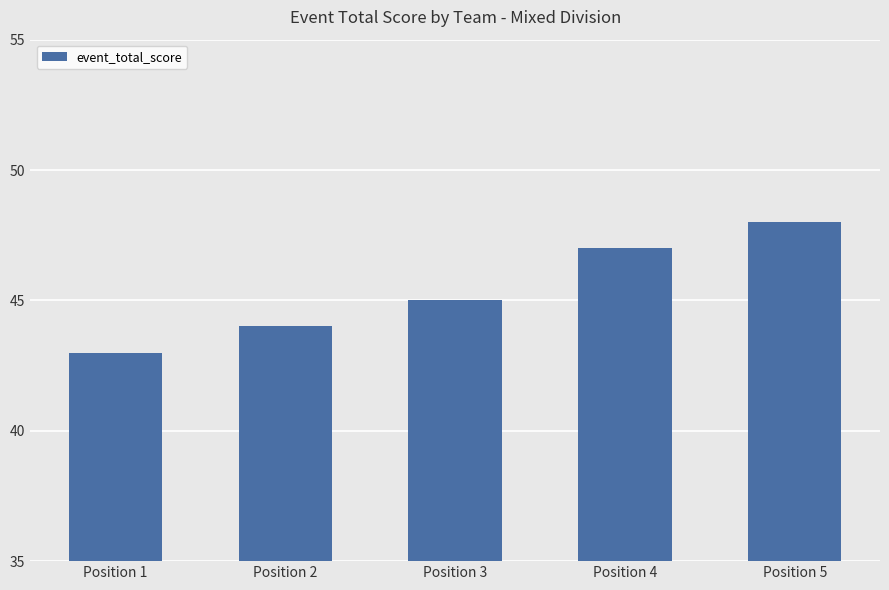

Rank the categories by value from highest to lowest.

Position 5, Position 4, Position 3, Position 2, Position 1